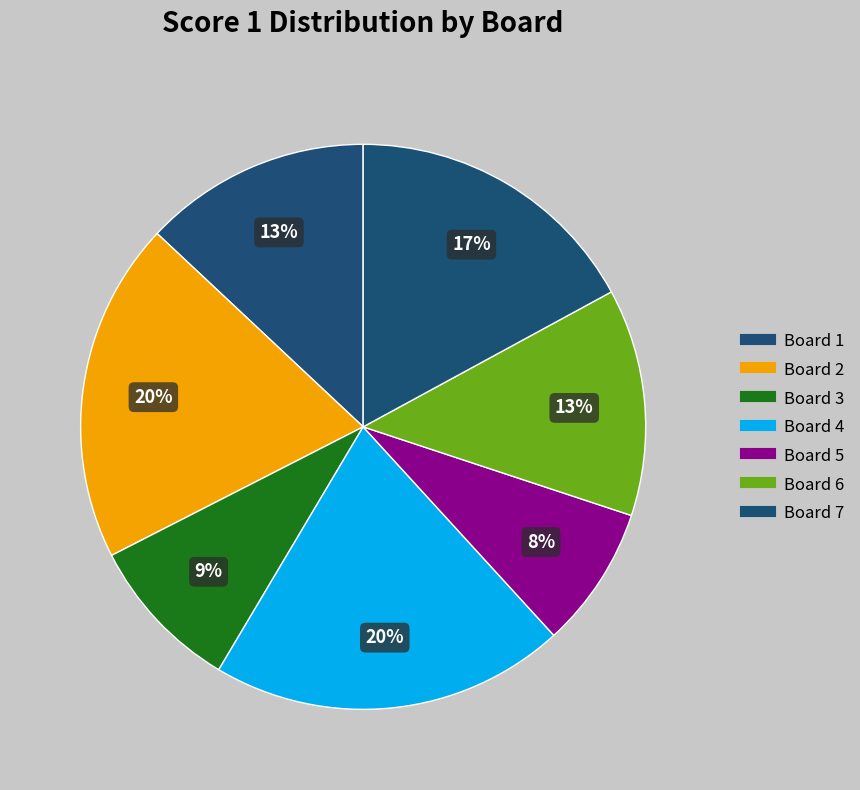

Rank the categories by value from lowest to highest.

Board 5, Board 3, Board 1, Board 6, Board 7, Board 2, Board 4